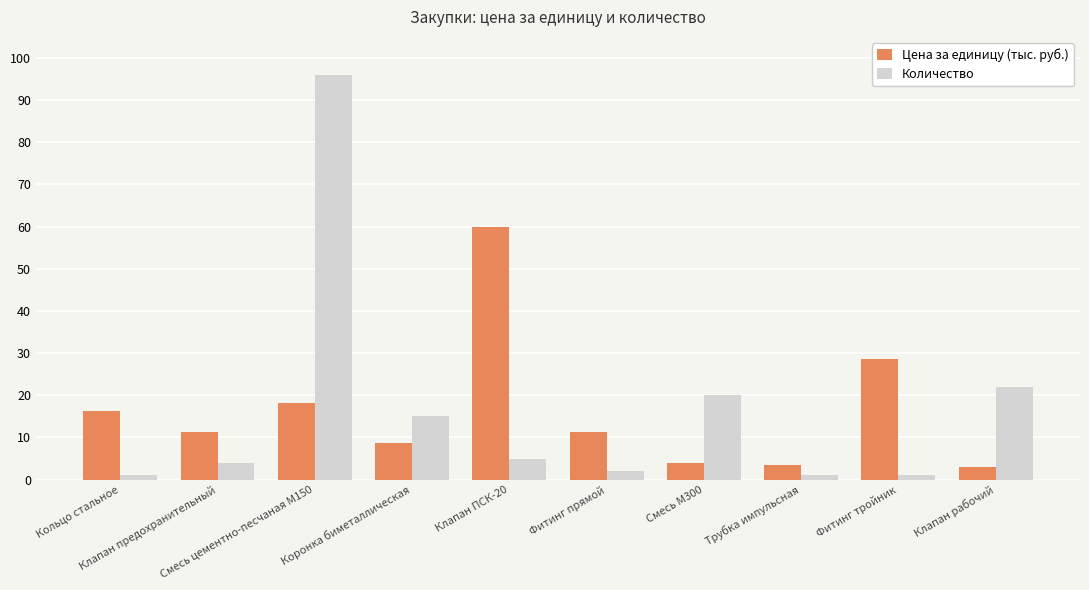

At how many categories does at least one series exceed 27?

3